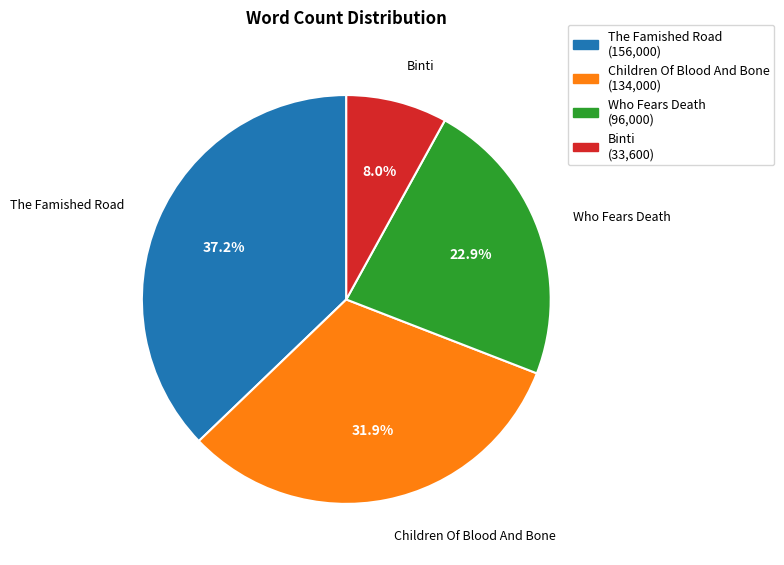

To the nearest percent, what percentage of the pie is Children Of Blood And Bone?

32%